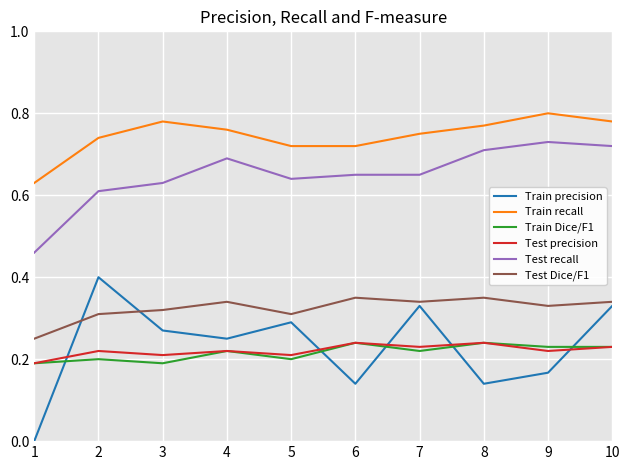

At which category is the sum across all series the highest?

10